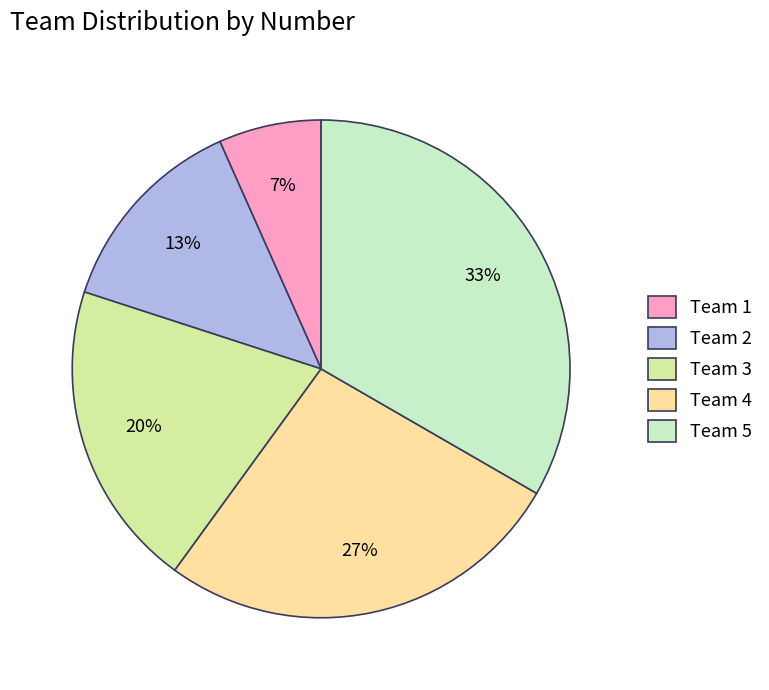

How many segments does this pie chart have?

5